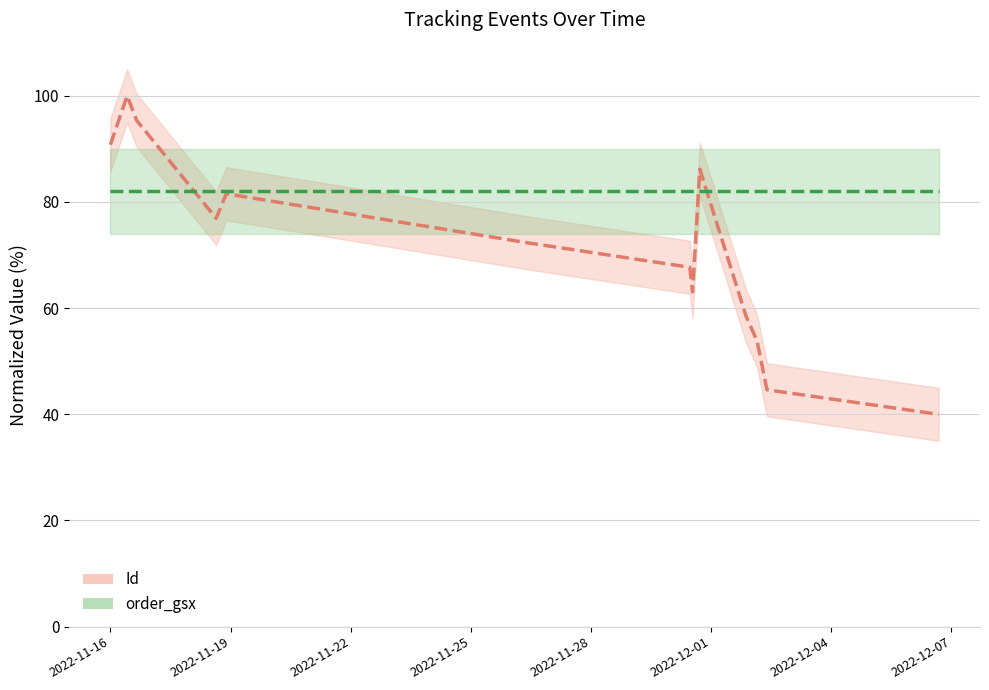

List the labels in order of value, smallest first.

2022-12-06 16:17:17, 2022-12-02 09:26:00, 2022-12-02 06:28:00, 2022-12-02 03:29:00, 2022-12-01 20:56:00, 2022-11-30 12:51:36, 2022-11-30 11:12:00, 2022-11-26 09:50:00, 2022-11-18 15:23:15, 2022-11-18 21:27:46, 2022-11-30 17:12:24, 2022-11-16 00:00:00, 2022-11-16 15:39:43, 2022-11-16 10:01:49